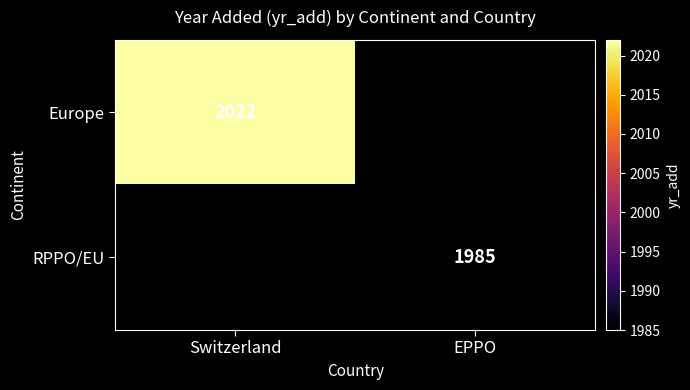

The value of RPPO/EU at EPPO is 625. True or false?

False